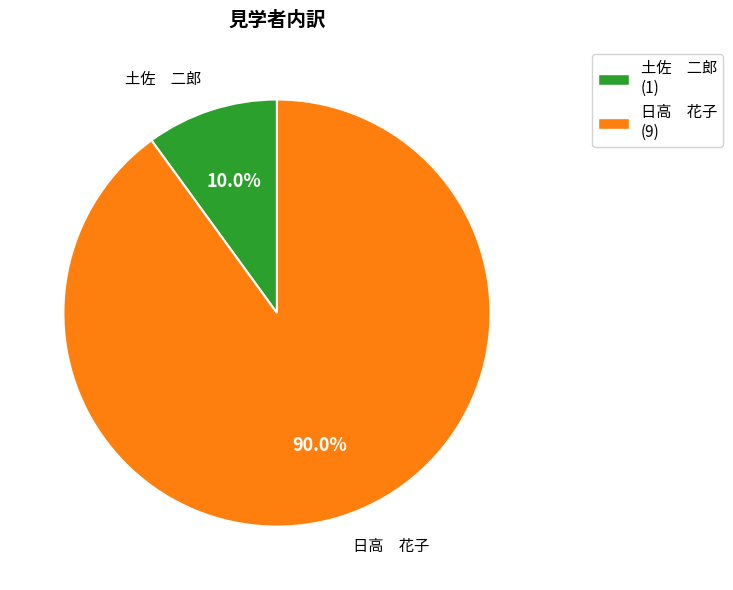

Combined, what portion of the pie is 土佐 二郎 and 日高 花子?

100.0%